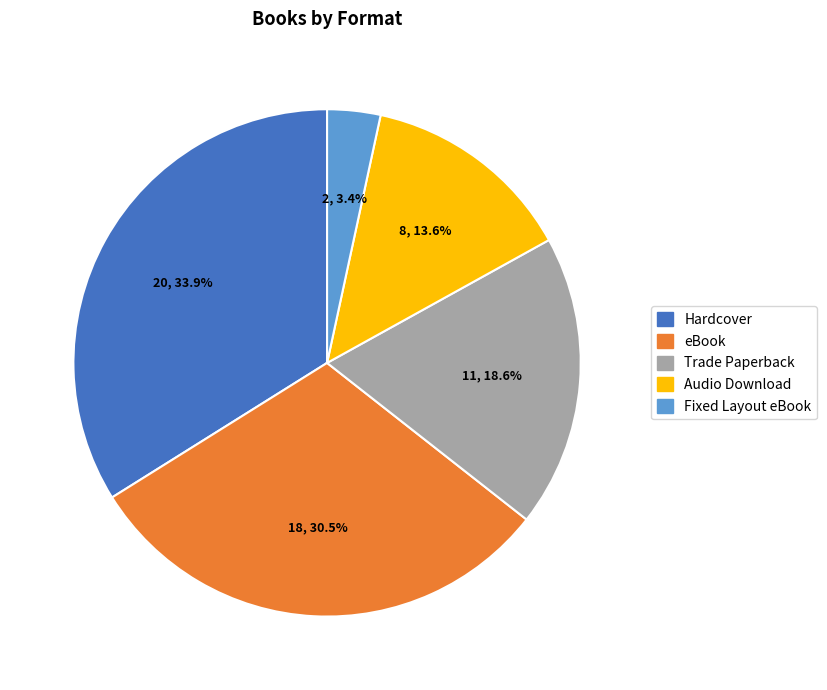

The Trade Paperback slice represents 30% of the pie. True or false?

False